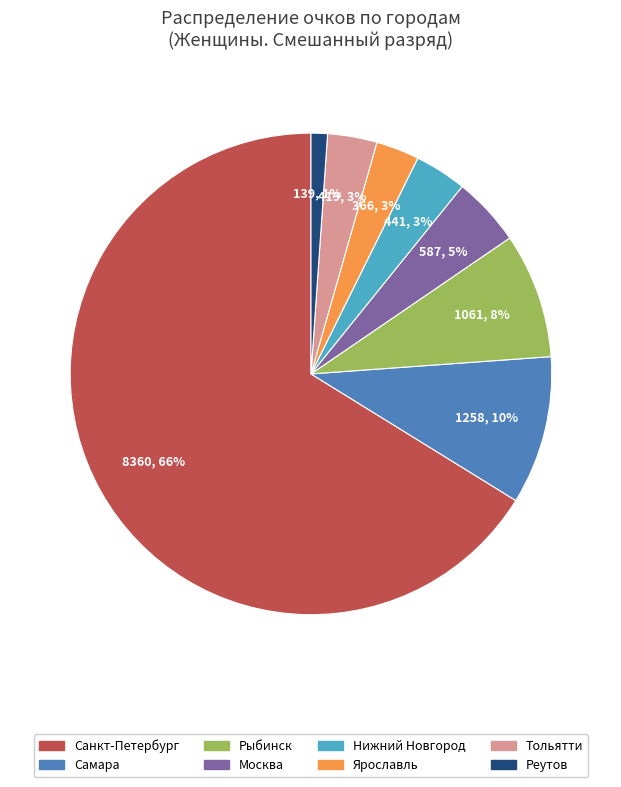

What is the smallest slice in the pie chart?

Реутов